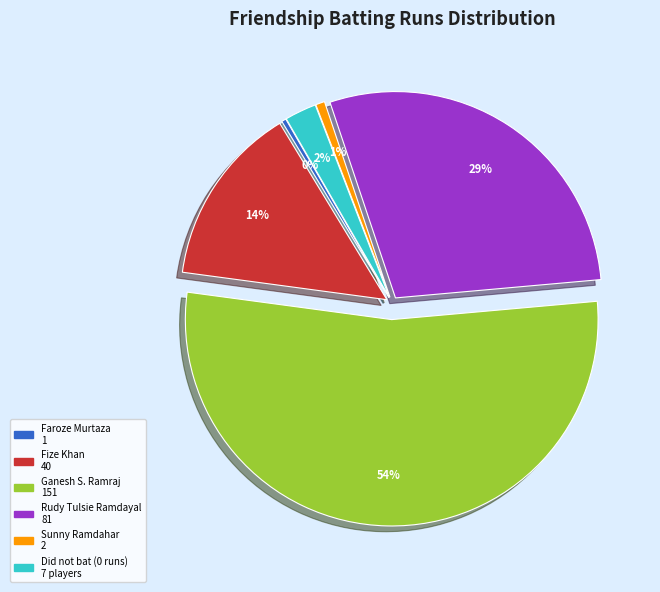

How many segments does this pie chart have?

6